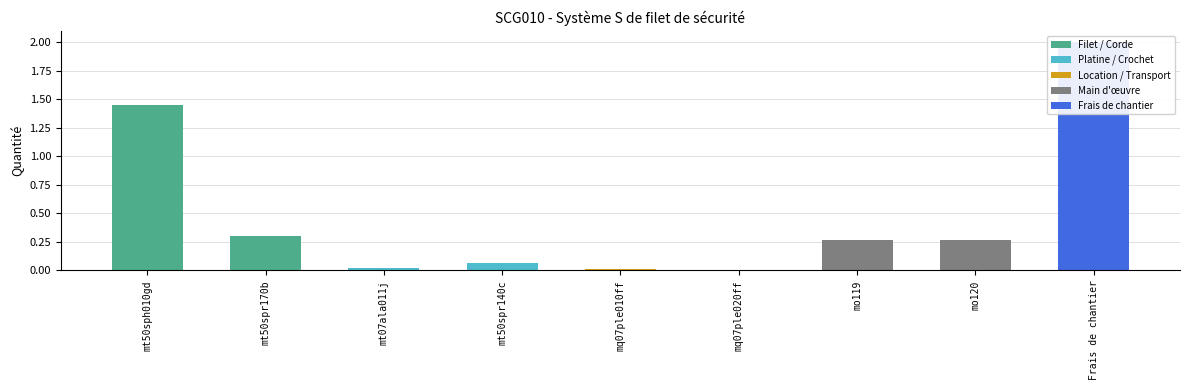

What position from the right is mq07ple010ff?

5